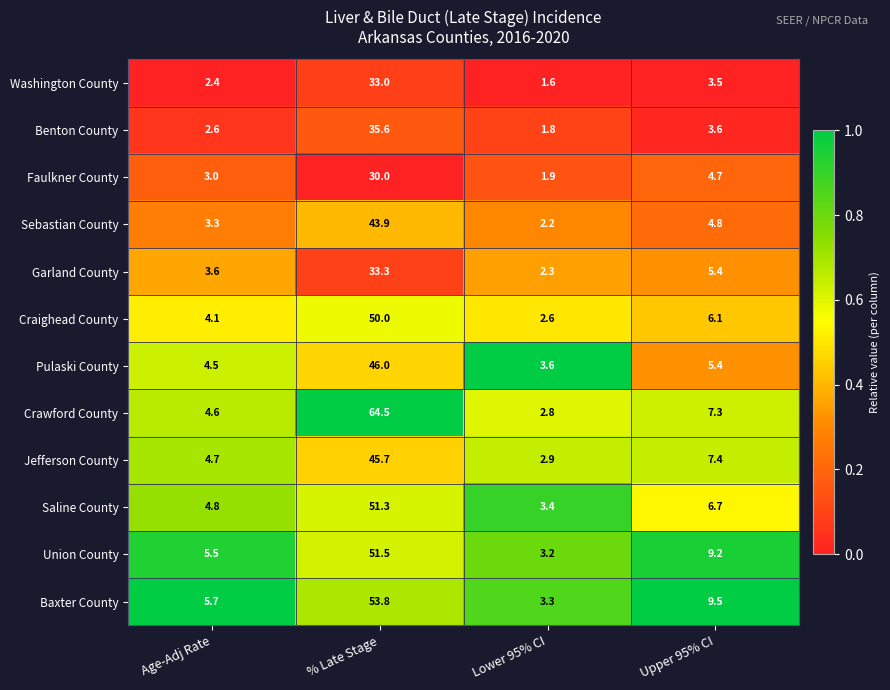

At which category is the sum across all series the highest?

% Late Stage